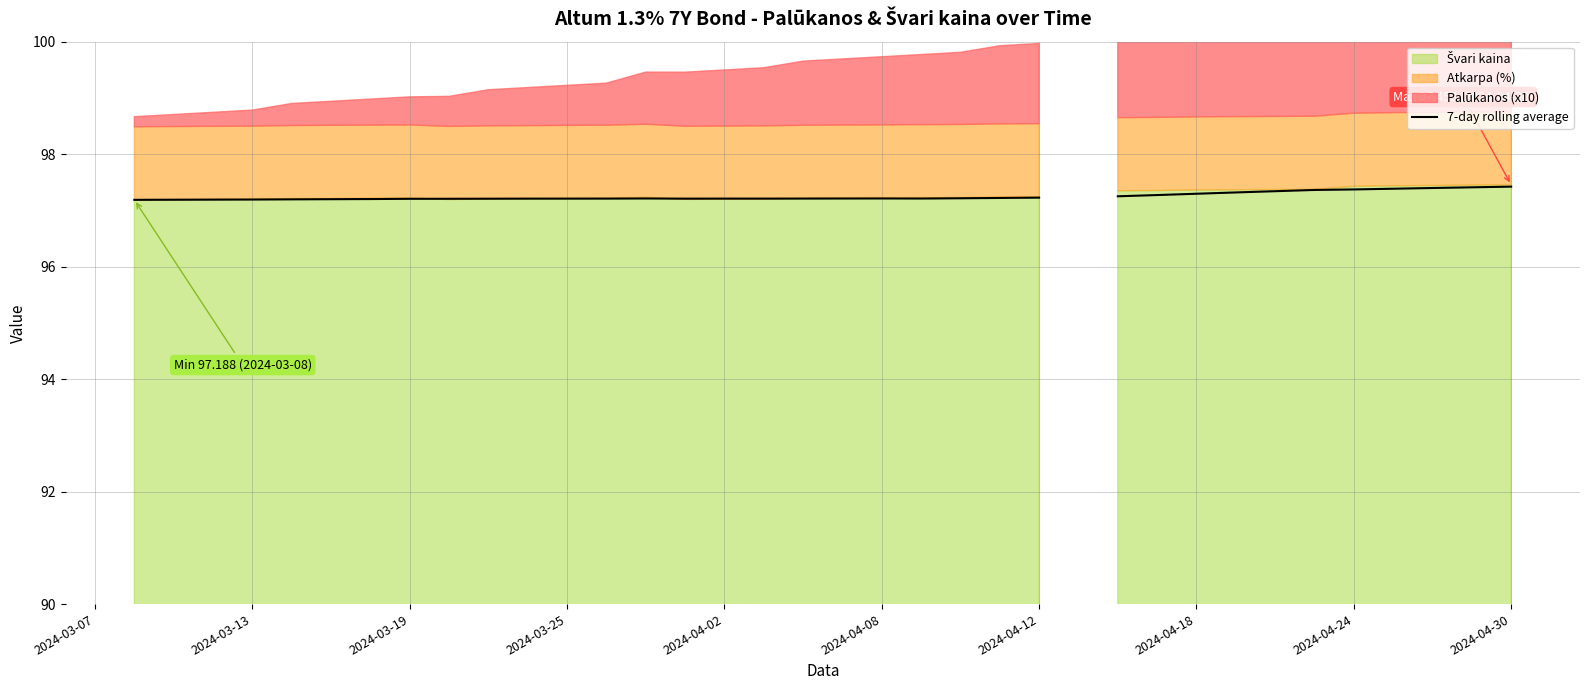

What is the ratio of the value at 2024-04-02 to the value at 21?

1.0